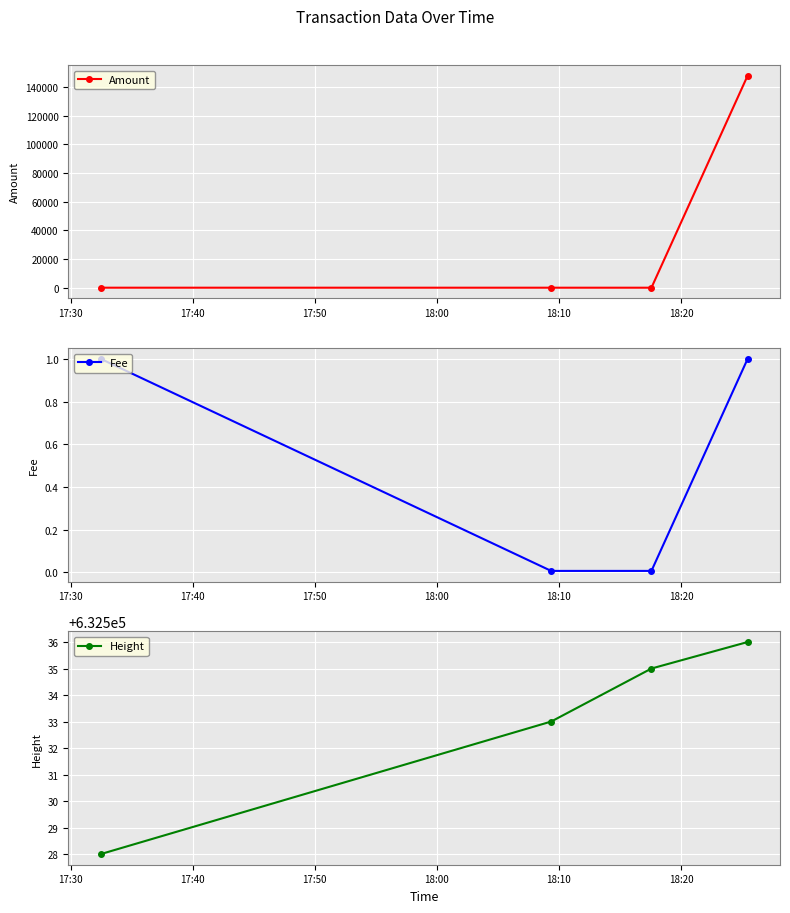

Does the chart display data point markers on the line(s)?

Yes